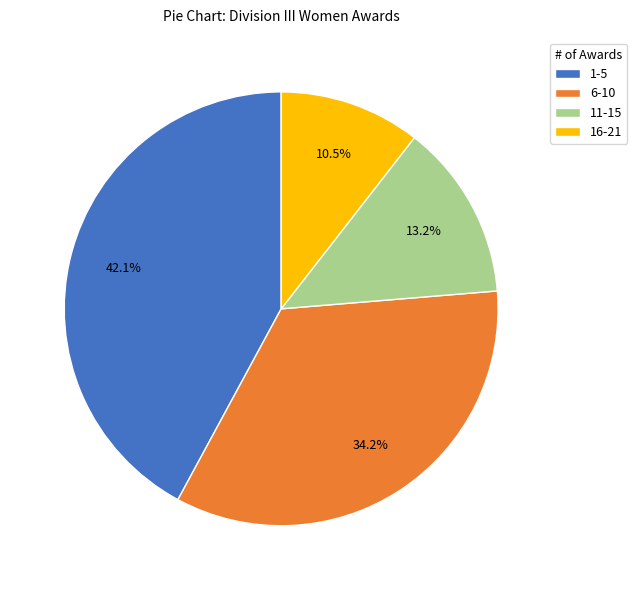

What is the largest slice in the pie chart?

1-5